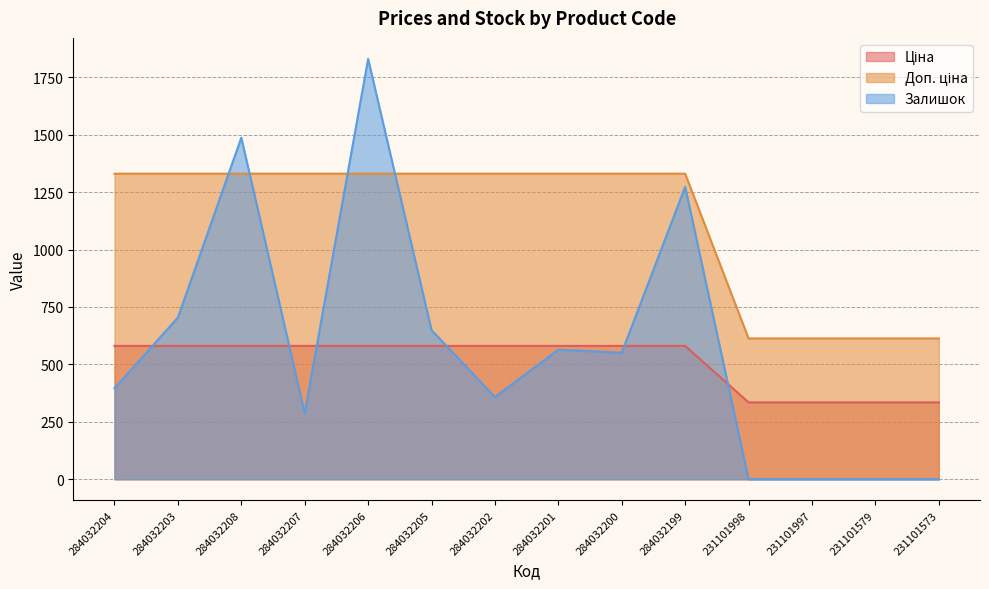

At which category is the sum across all series the highest?

284032206